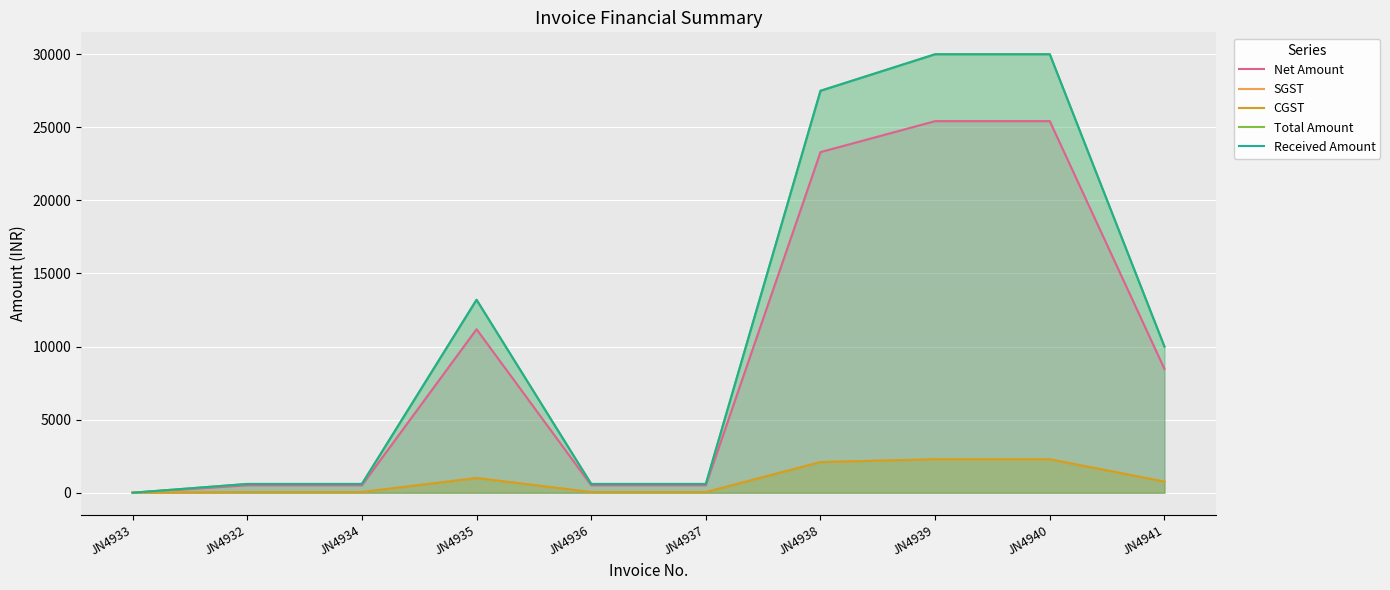

Count the number of data series in this chart.

5